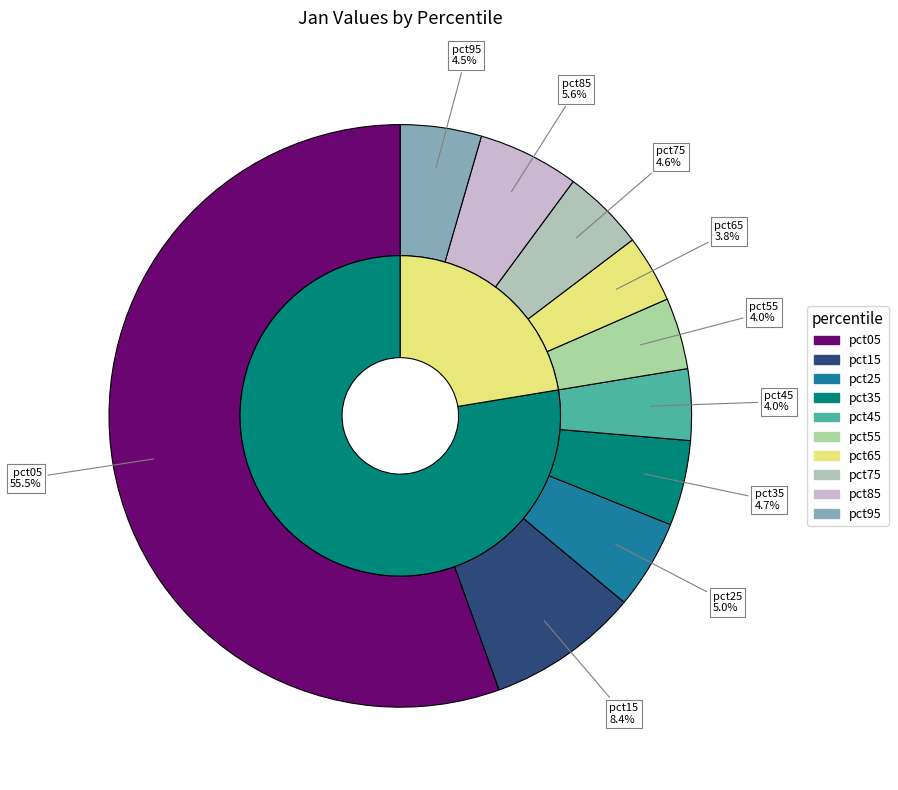

Between pct75 and pct25, which is larger?

pct25